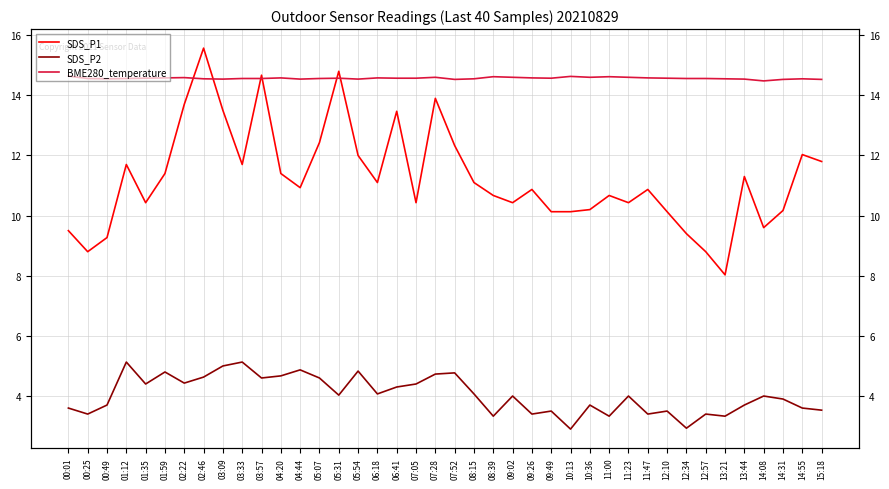

What is the difference between the highest and lowest values at 01:35?

10.2